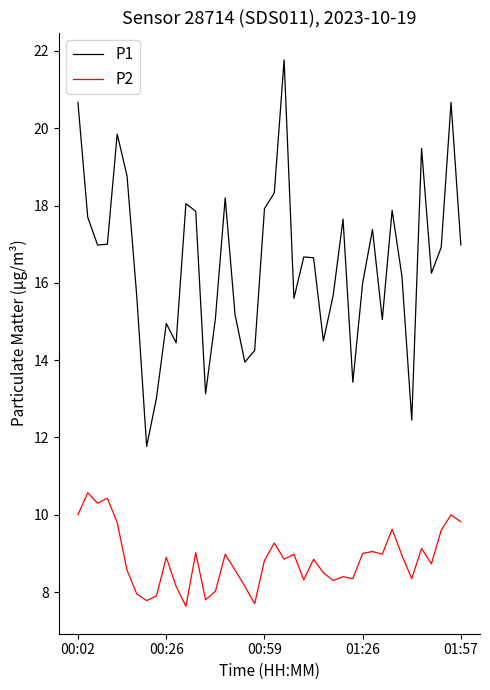

Which series has the largest range (max minus min)?

P1